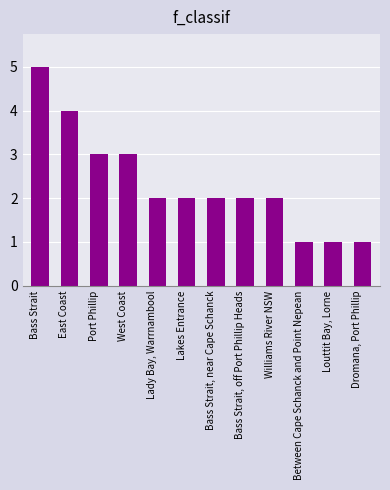

At which category does the chart reach its peak across all series?

Bass Strait